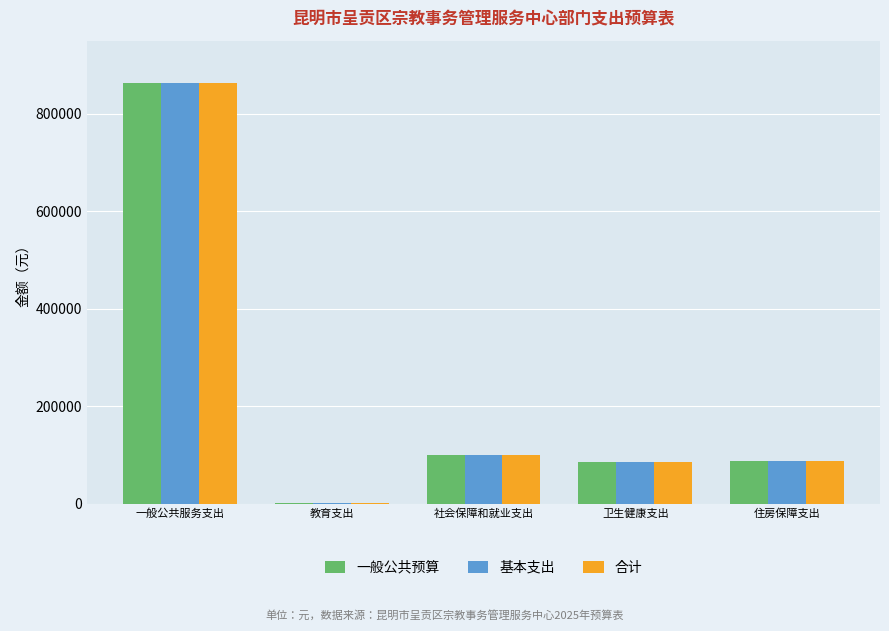

What is the total value across all series at 一般公共服务支出?

2588395.9